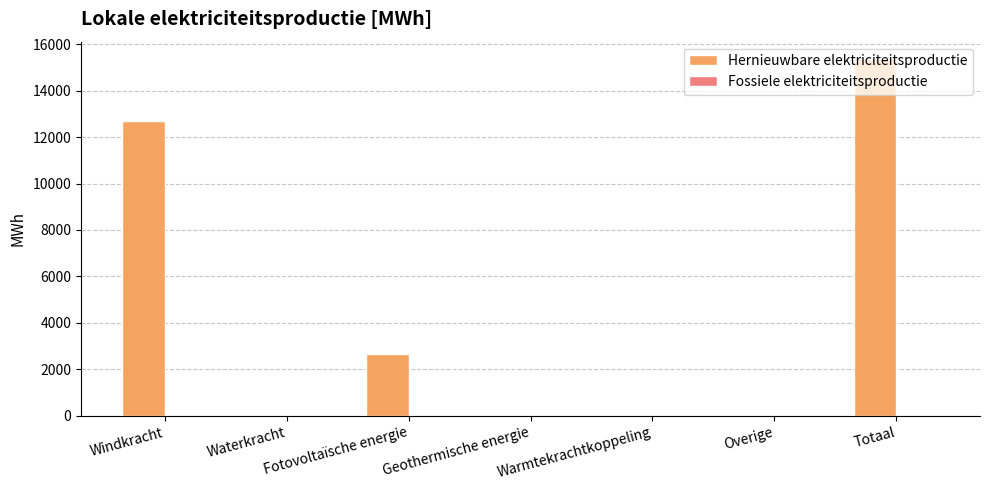

What is the approximate value at Windkracht?

12697.1